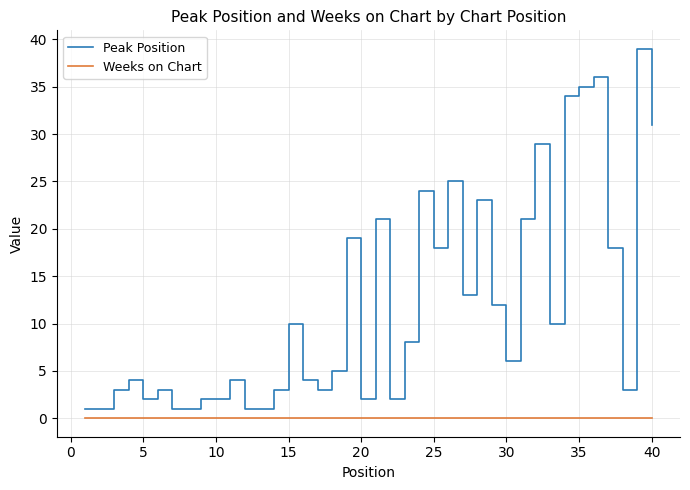

Which series has the largest total across all categories?

Peak Position